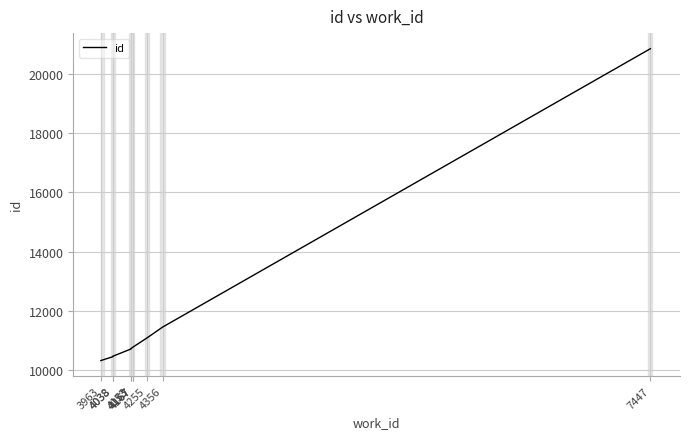

Reading left to right, transcribe all the data shown in this chart.

10327	10455	10470	10715	10727	10781	10782	11088	11460	20839